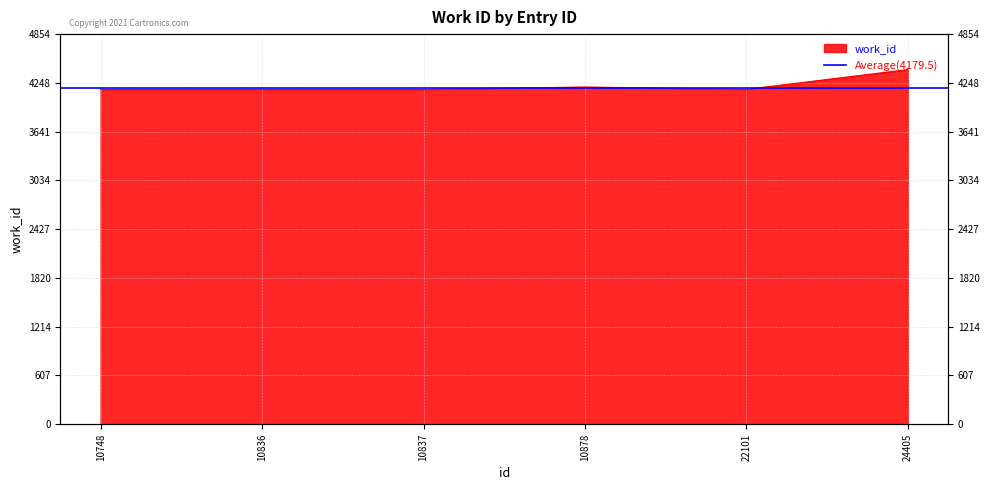

Where is the data nearest to the value 4290?

10878